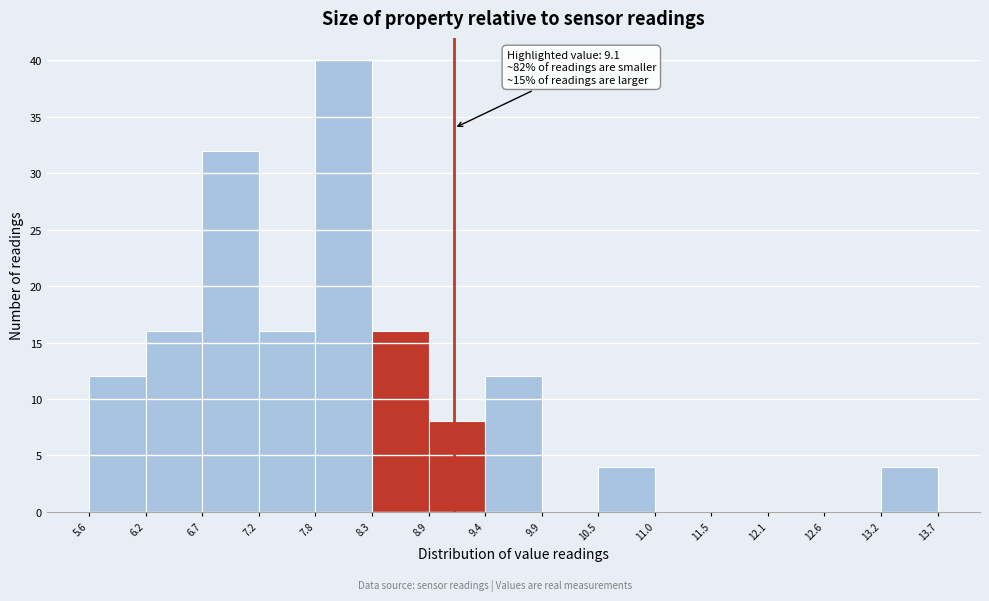

Which range on the x-axis has the tallest bar?

7.8 to 8.3